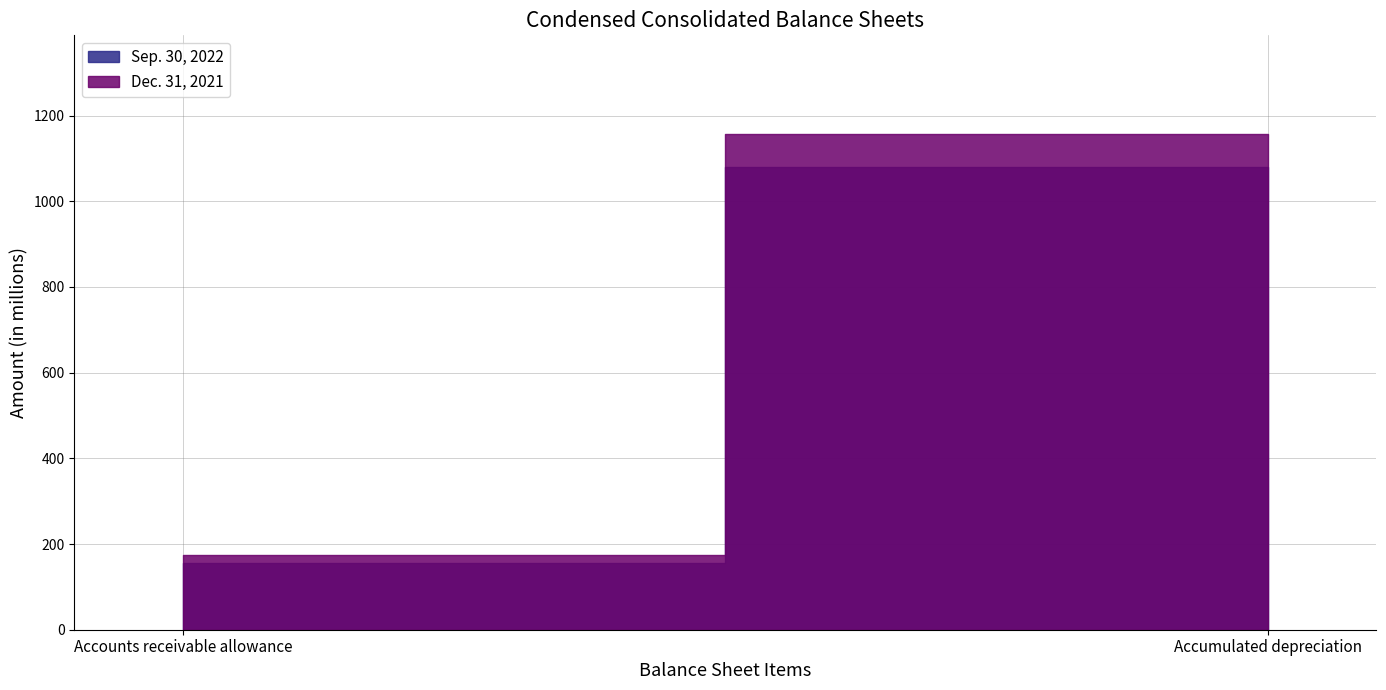

The value of Dec. 31, 2021 at Accumulated depreciation is 1974. True or false?

False